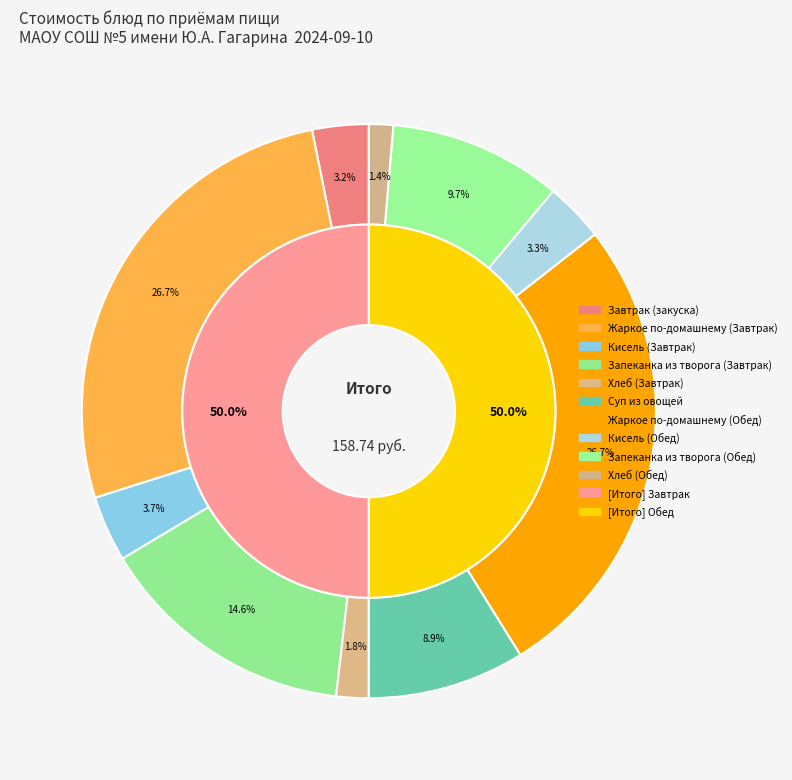

To the nearest percent, what percentage of the pie is Запеканка из творога (Обед)?

10%